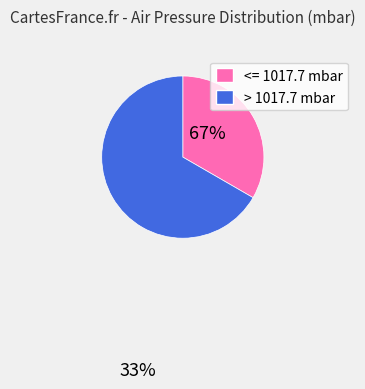

Rank the categories by value from lowest to highest.

<= 1017.7 mbar, > 1017.7 mbar